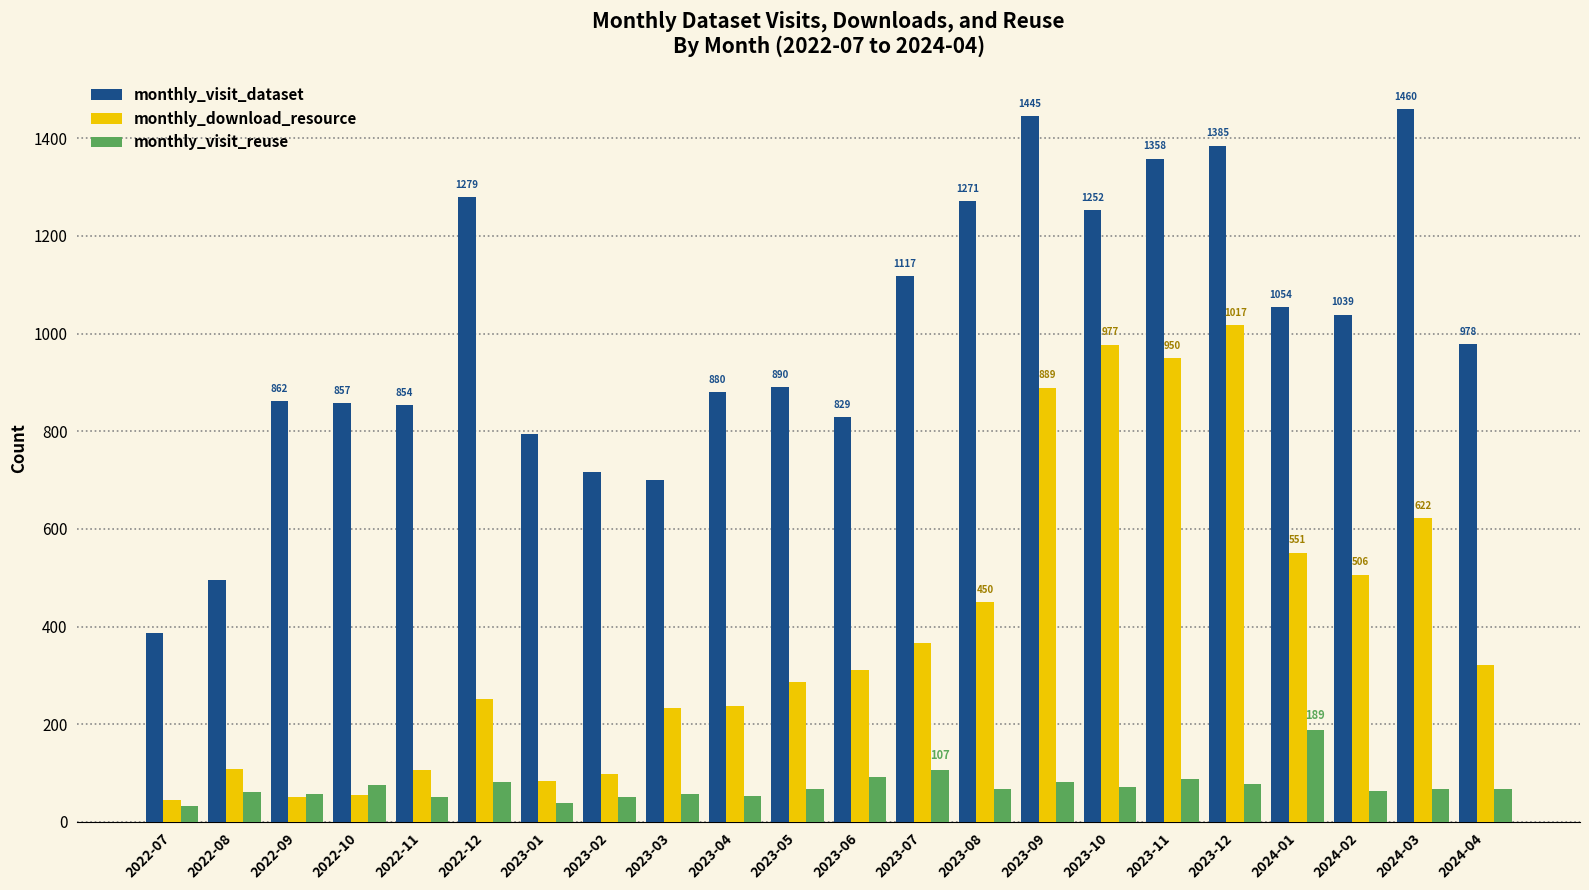

What is the average value of the monthly_download_resource series?

387